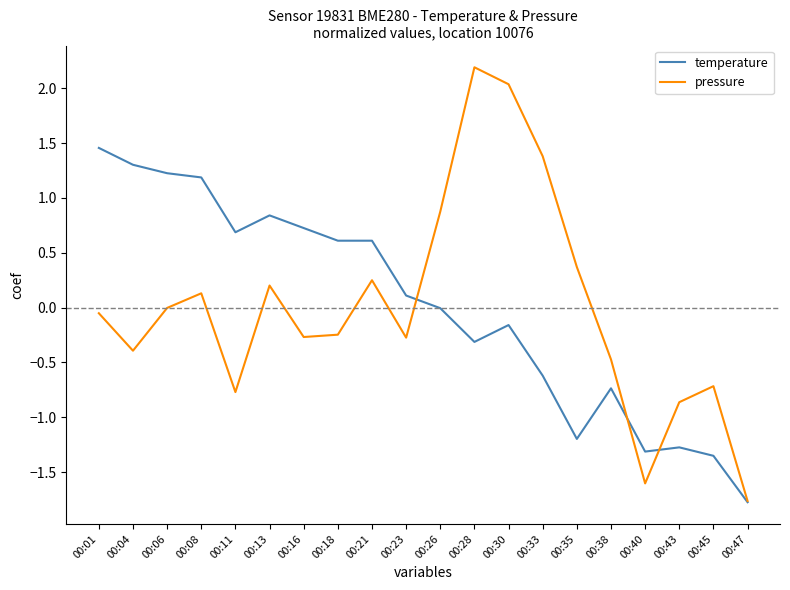

True or false: pressure has a value of 0.2 at 00:35.

False